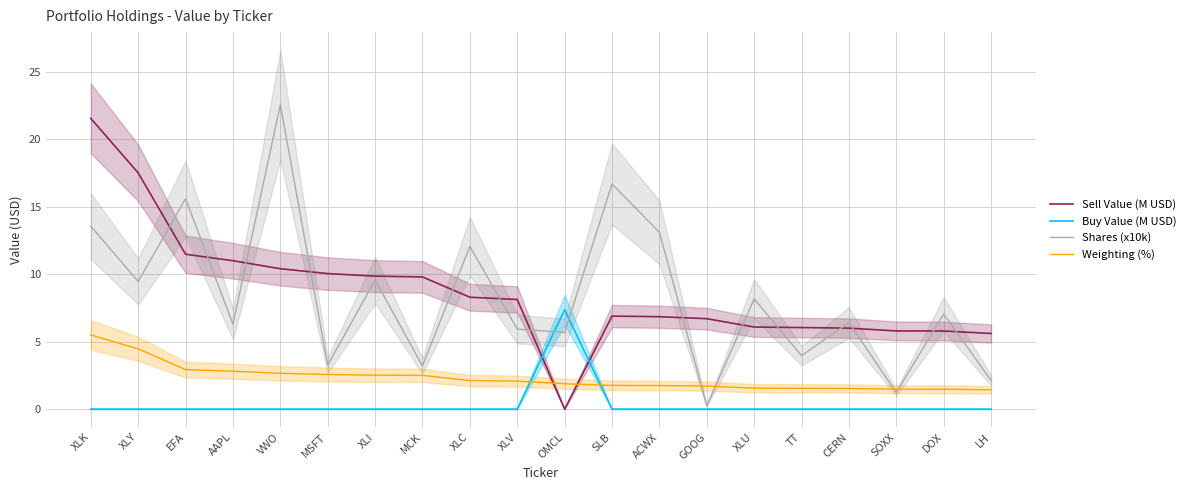

What are all the series names shown in the legend?

Sell Value (M USD), Buy Value (M USD), Shares (x10k), Weighting (%)